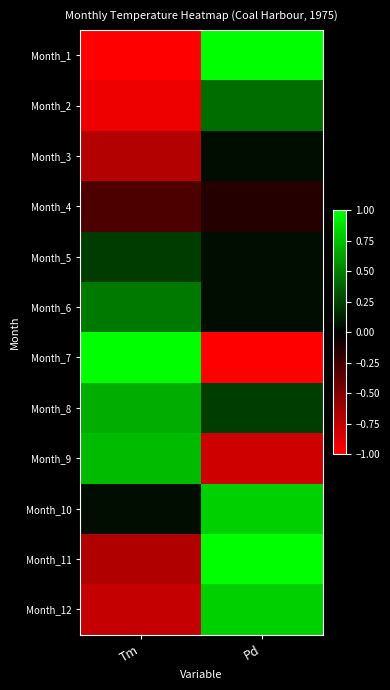

Reading left to right, extract all data points from this chart.

Month_1: Tm=-1.0	Pd=1.0
Month_2: Tm=-0.9	Pd=0.4
Month_3: Tm=-0.7	Pd=0.0
Month_4: Tm=-0.3	Pd=-0.1
Month_5: Tm=0.2	Pd=0.0
Month_6: Tm=0.5	Pd=0.0
Month_7: Tm=1.0	Pd=-1.0
Month_8: Tm=0.7	Pd=0.2
Month_9: Tm=0.7	Pd=-0.8
Month_10: Tm=0.1	Pd=0.8
Month_11: Tm=-0.7	Pd=1.0
Month_12: Tm=-0.8	Pd=0.8